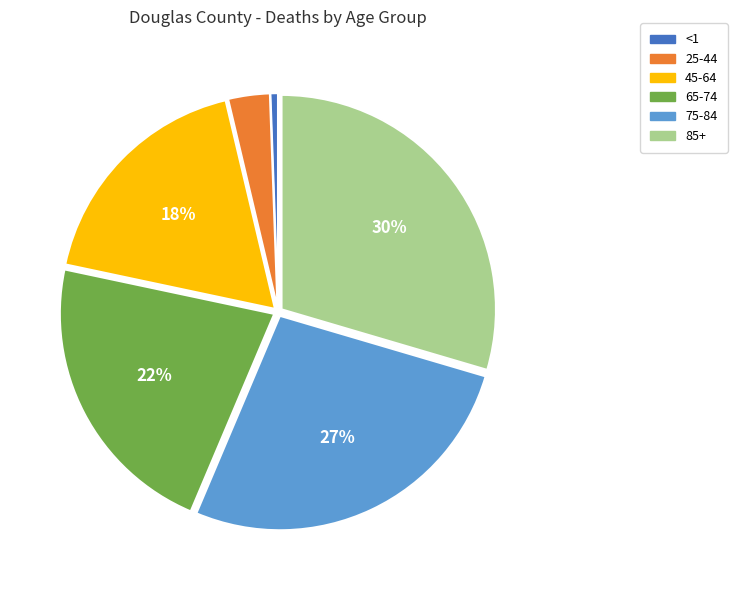

Combined, do <1 and 45-64 account for over 50%?

No